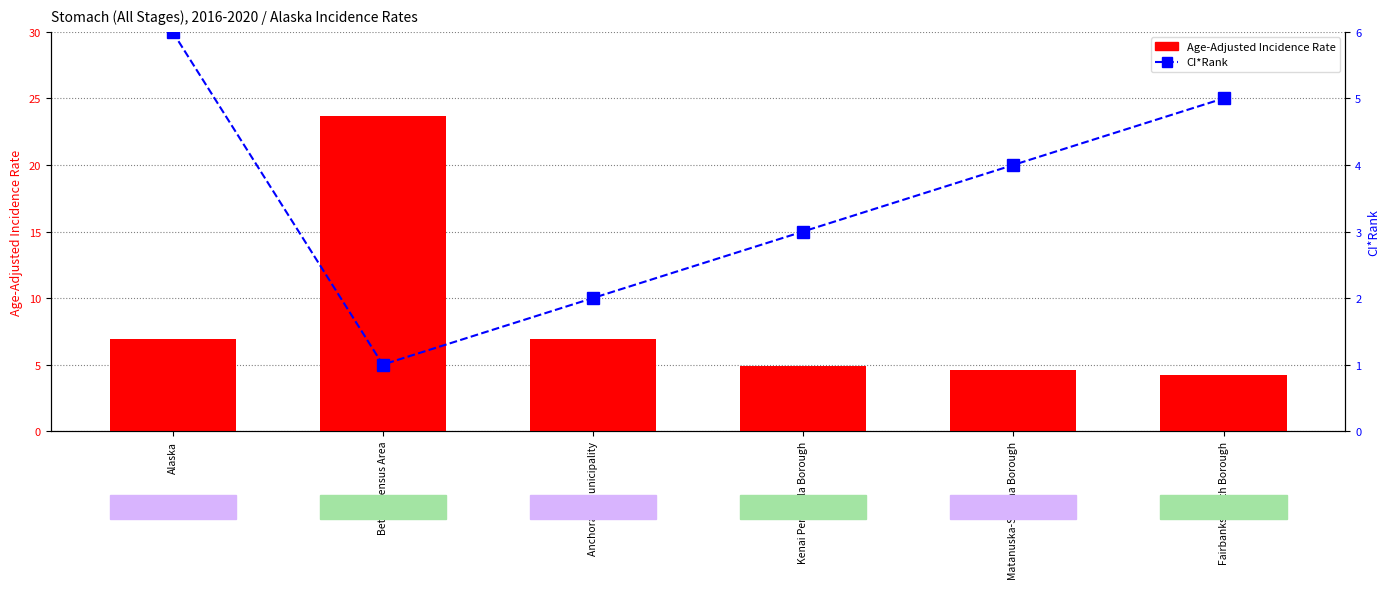

At Alaska, list the series in order from largest to smallest.

Age-Adjusted Incidence Rate, CI*Rank